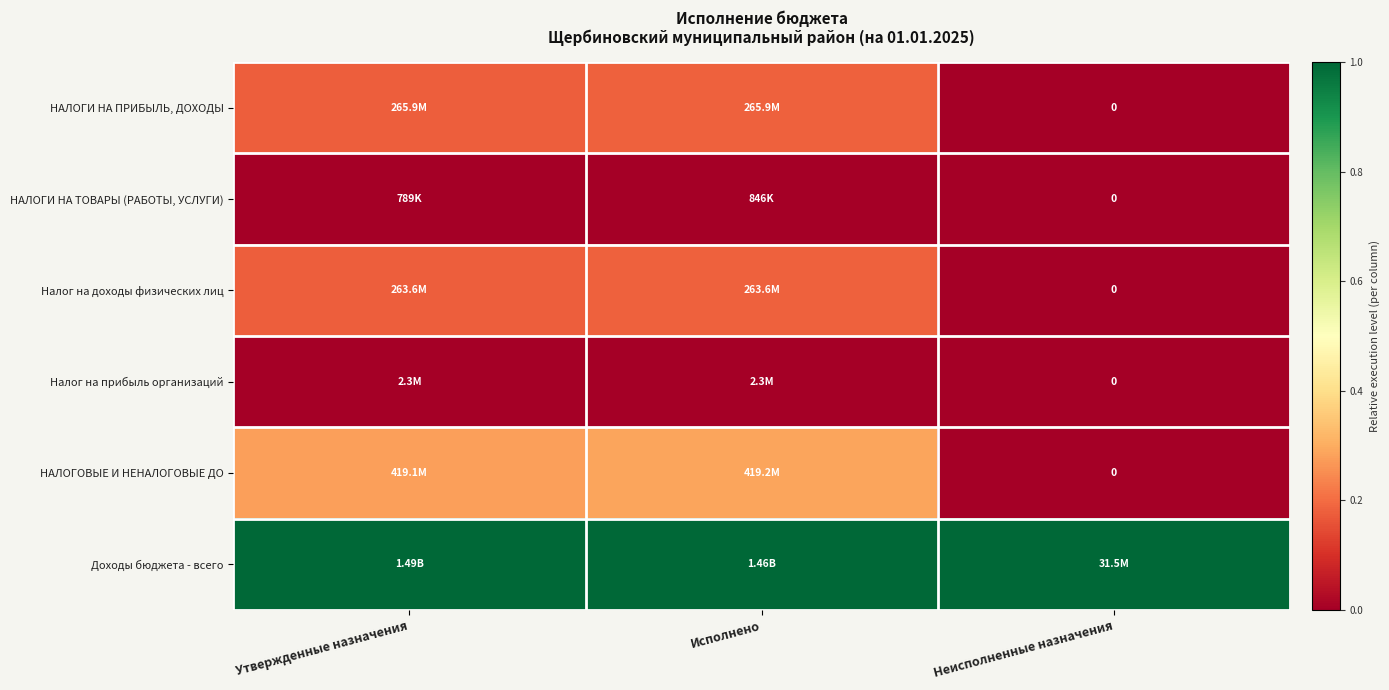

Between Утвержденные назначения and Исполнено, which series saw the biggest shift?

НАЛОГОВЫЕ И НЕНАЛОГОВЫЕ ДО